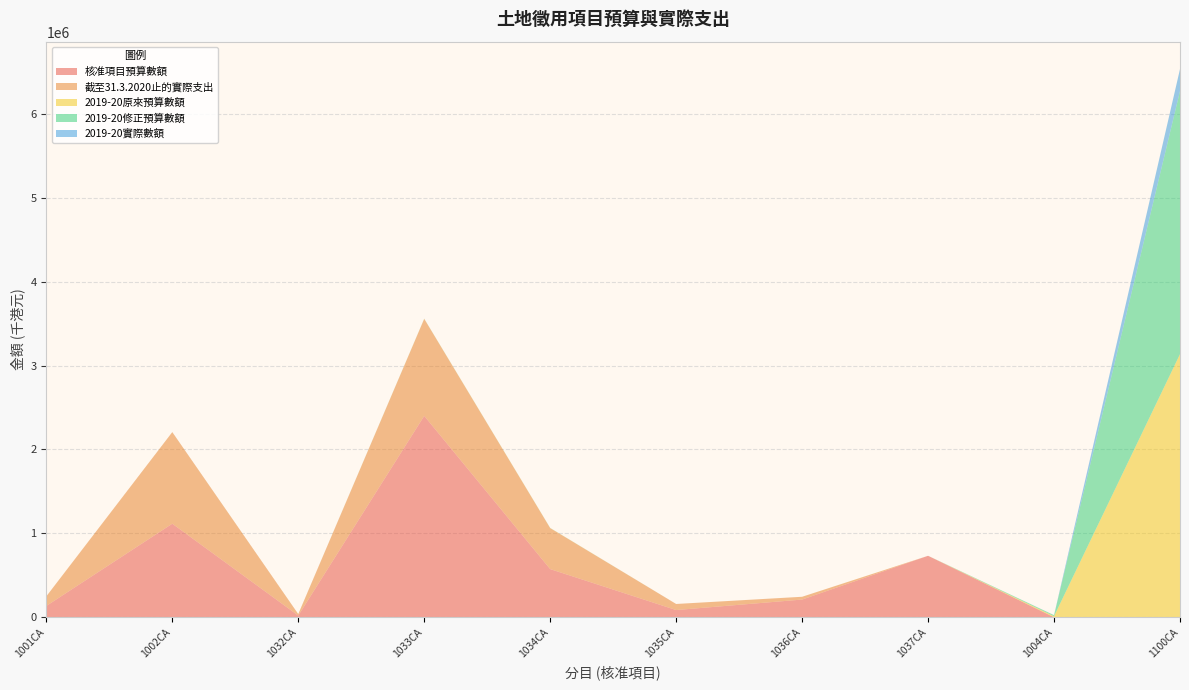

Reading left to right, transcribe all the data shown in this chart.

核准項目預算數額: 1001CA=135000	1002CA=1115100	1032CA=20310	1033CA=2400000	1034CA=574080	1035CA=86000	1036CA=211000	1037CA=732600	1004CA=0	1100CA=0
截至31.3.2020止的實際支出: 1001CA=114762	1002CA=1091411	1032CA=17682	1033CA=1155956	1034CA=488377	1035CA=72383	1036CA=33233	1037CA=0	1004CA=0	1100CA=0
2019-20原來預算數額: 1001CA=10	1002CA=100	1032CA=100	1033CA=1000	1034CA=1000	1035CA=15	1036CA=15	1037CA=0	1004CA=12210	1100CA=3135990
2019-20修正預算數額: 1001CA=10	1002CA=100	1032CA=100	1033CA=1000	1034CA=1000	1035CA=15	1036CA=15	1037CA=0	1004CA=12210	1100CA=3135990
2019-20實際數額: 1001CA=0	1002CA=0	1032CA=0	1033CA=0	1034CA=0	1035CA=0	1036CA=0	1037CA=0	1004CA=991	1100CA=261335